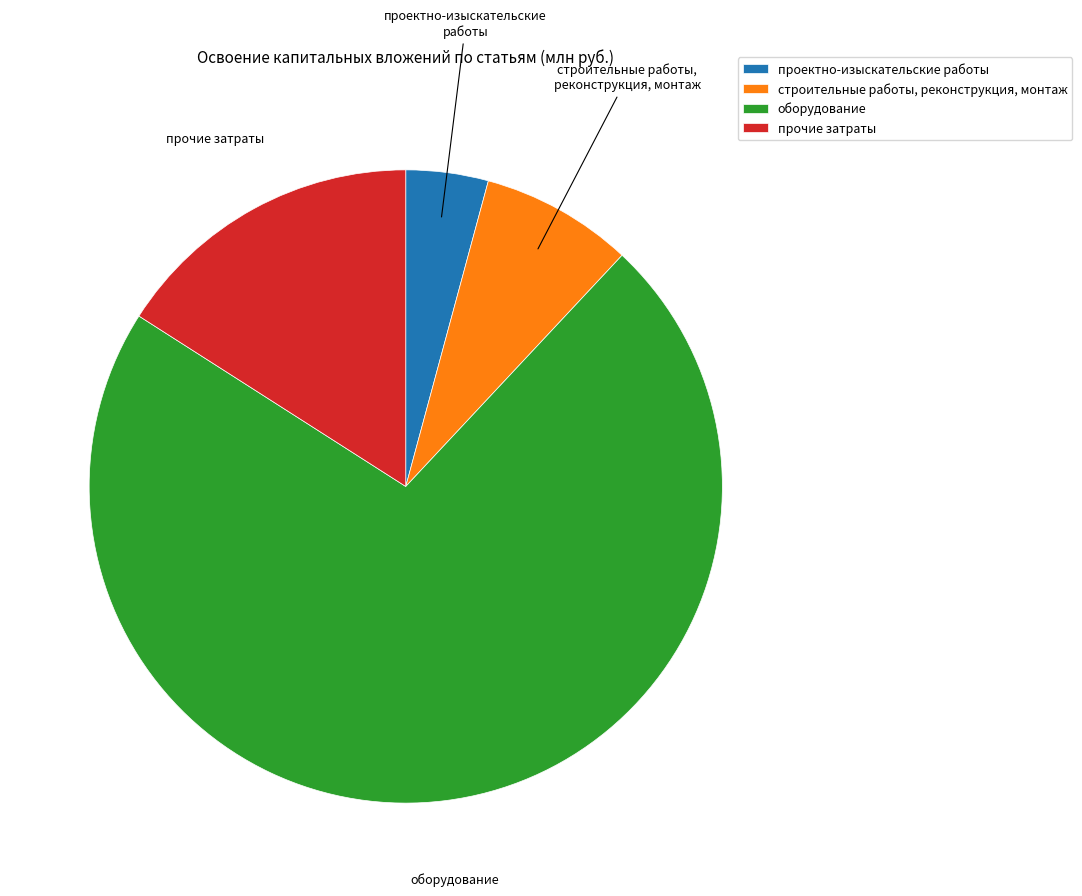

Which has a higher value, оборудование or строительные работы, реконструкция, монтаж?

оборудование